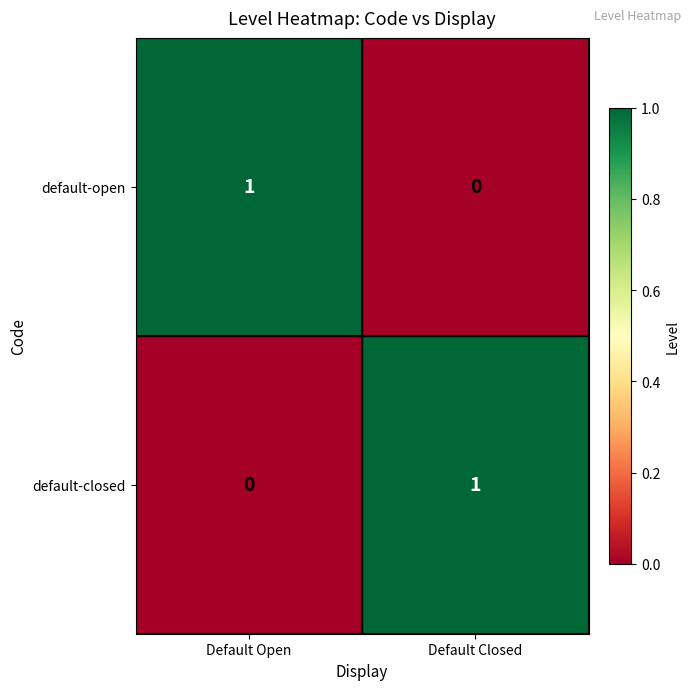

How many values in the default-closed series are below 1?

1